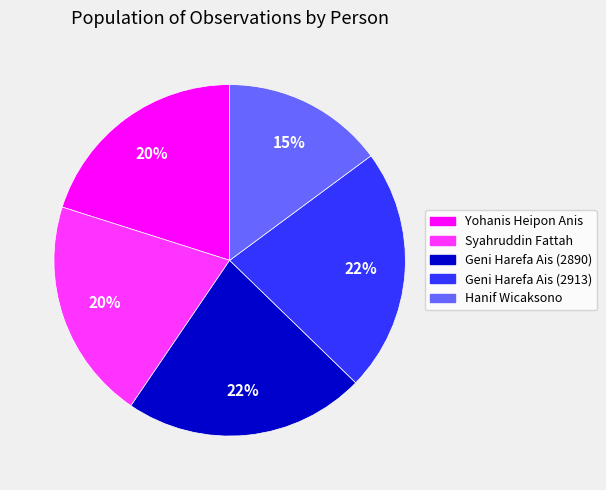

Is the sum of Geni Harefa Ais (2913) and Yohanis Heipon Anis greater than half?

No